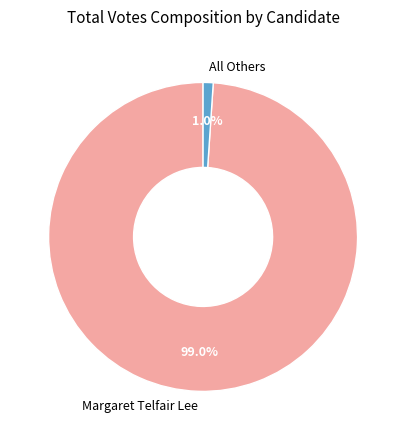

True or false: All Others accounts for 14% of the total.

False